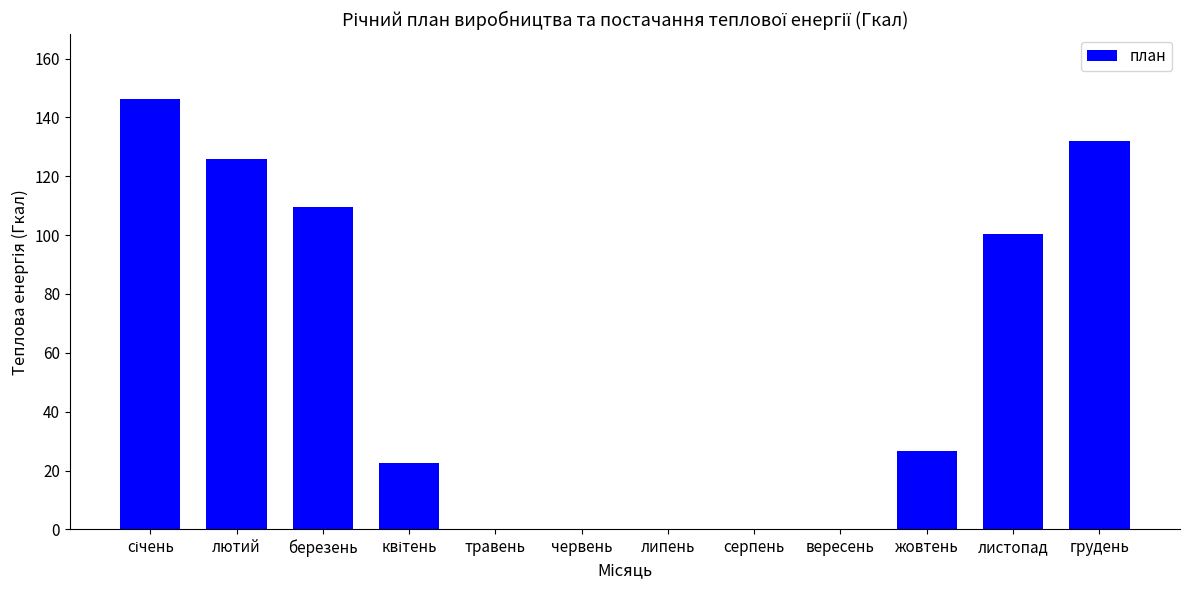

What is the sum of all values?

663.5